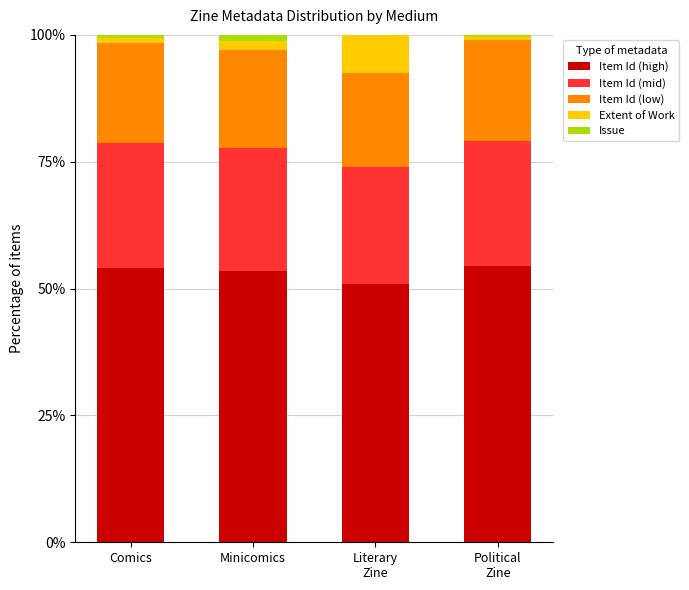

Are the bars grouped side by side (vs. stacked)?

No